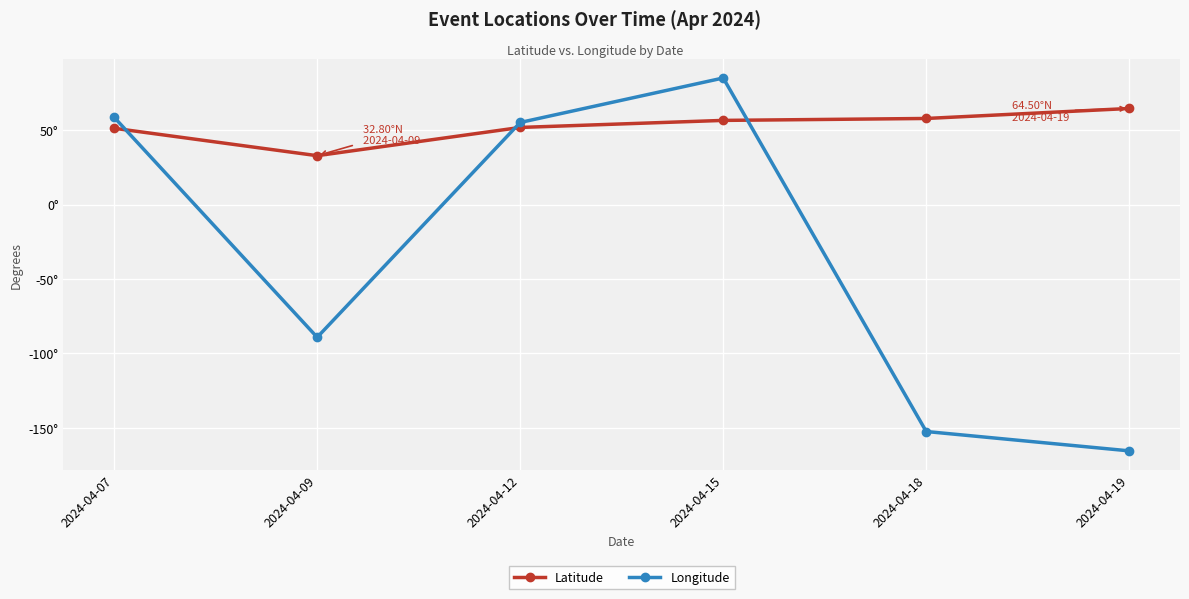

Is this an area chart (filled region under the line)?

No